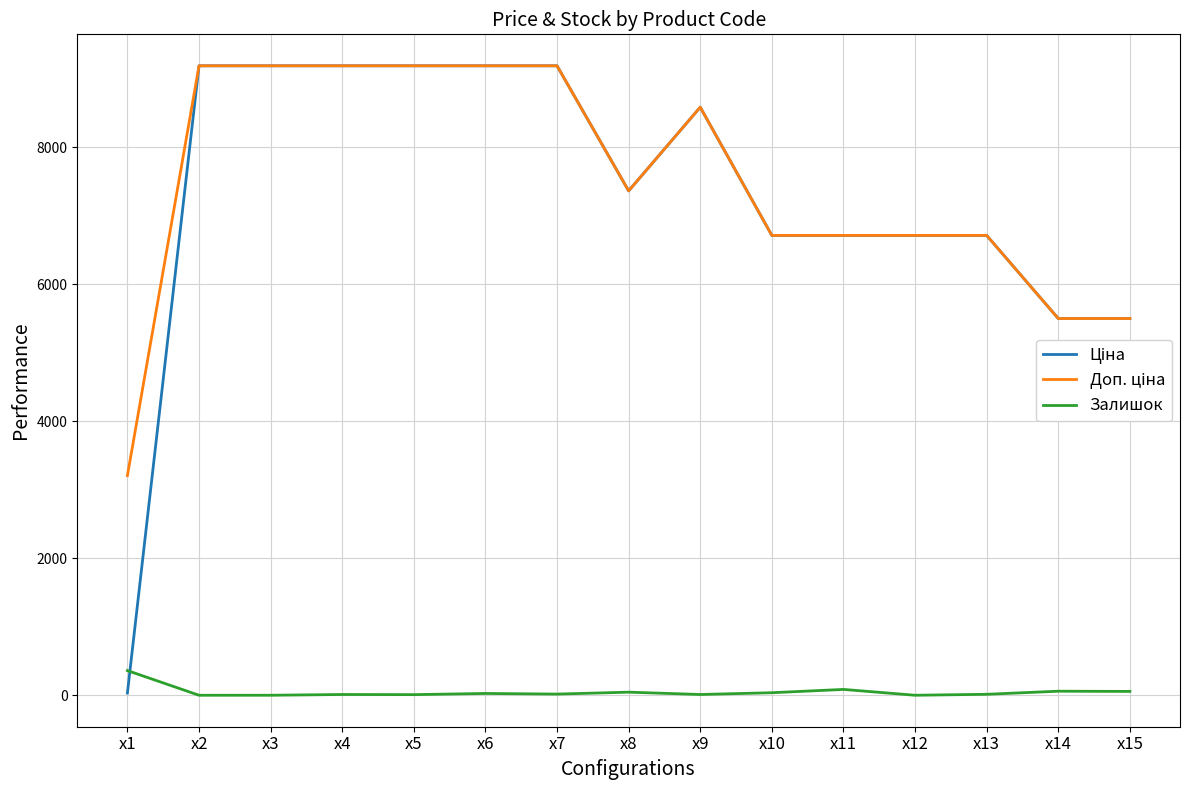

What is the difference between the Залишок values at x9 and x12?

11.0